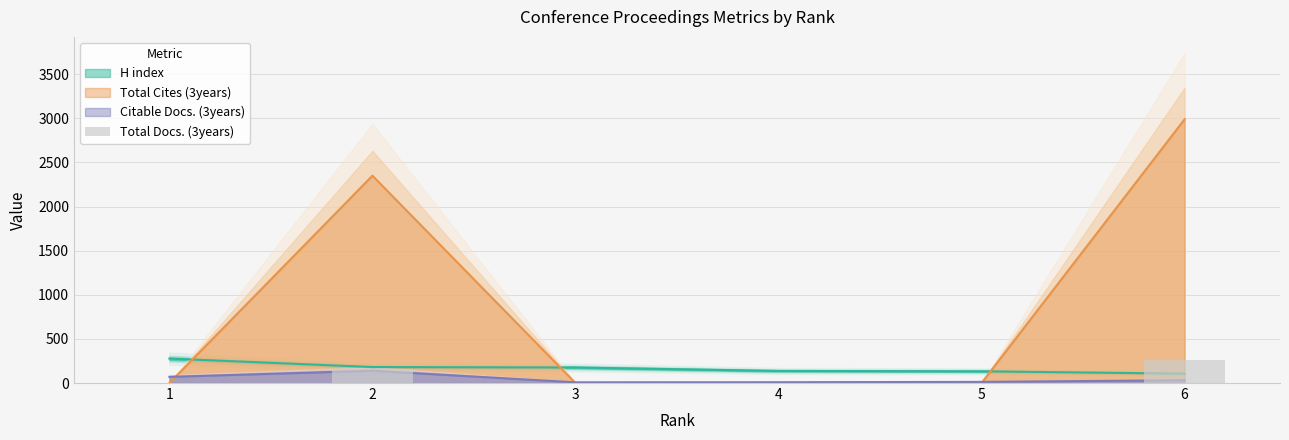

The chart shows a value of -146 at 5. True or false?

False